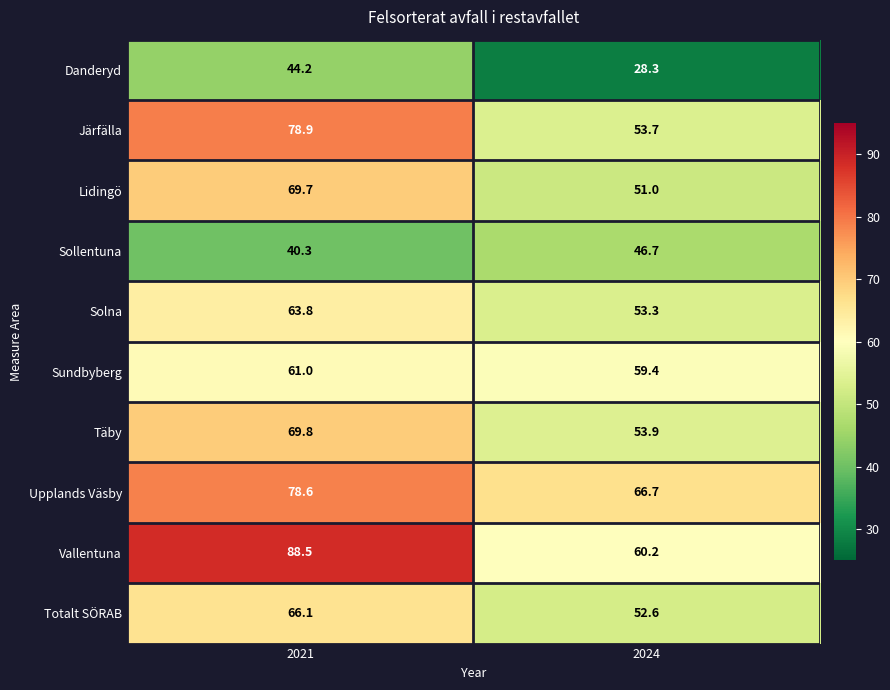

Reading left to right, list all the values displayed in this chart.

Danderyd: 2021=44.2	2024=28.3
Järfälla: 2021=78.9	2024=53.7
Lidingö: 2021=69.7	2024=51.0
Sollentuna: 2021=40.3	2024=46.7
Solna: 2021=63.8	2024=53.3
Sundbyberg: 2021=61.0	2024=59.4
Täby: 2021=69.8	2024=53.9
Upplands Väsby: 2021=78.6	2024=66.7
Vallentuna: 2021=88.5	2024=60.2
Totalt SÖRAB: 2021=66.1	2024=52.6